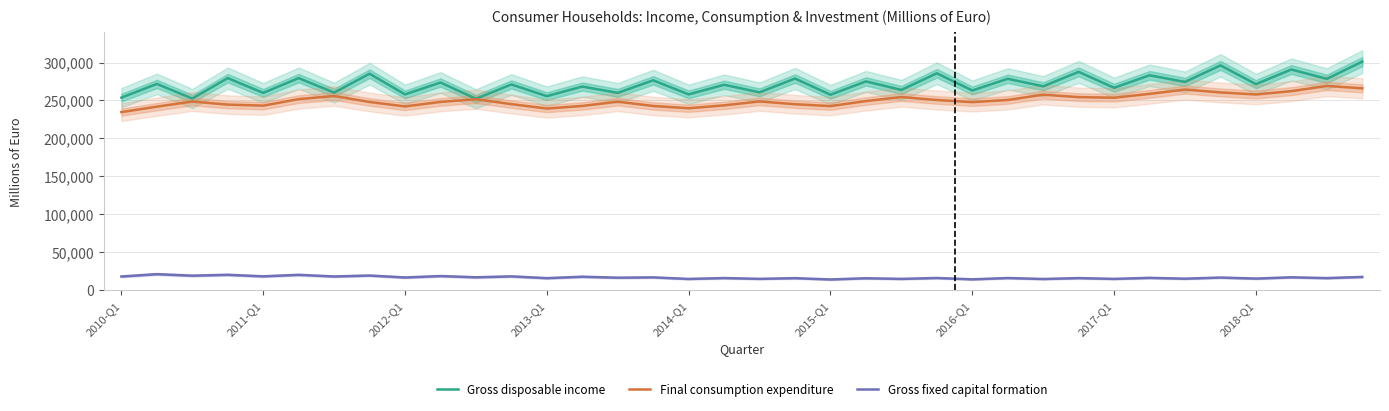

Is this an area chart (filled region under the line)?

No